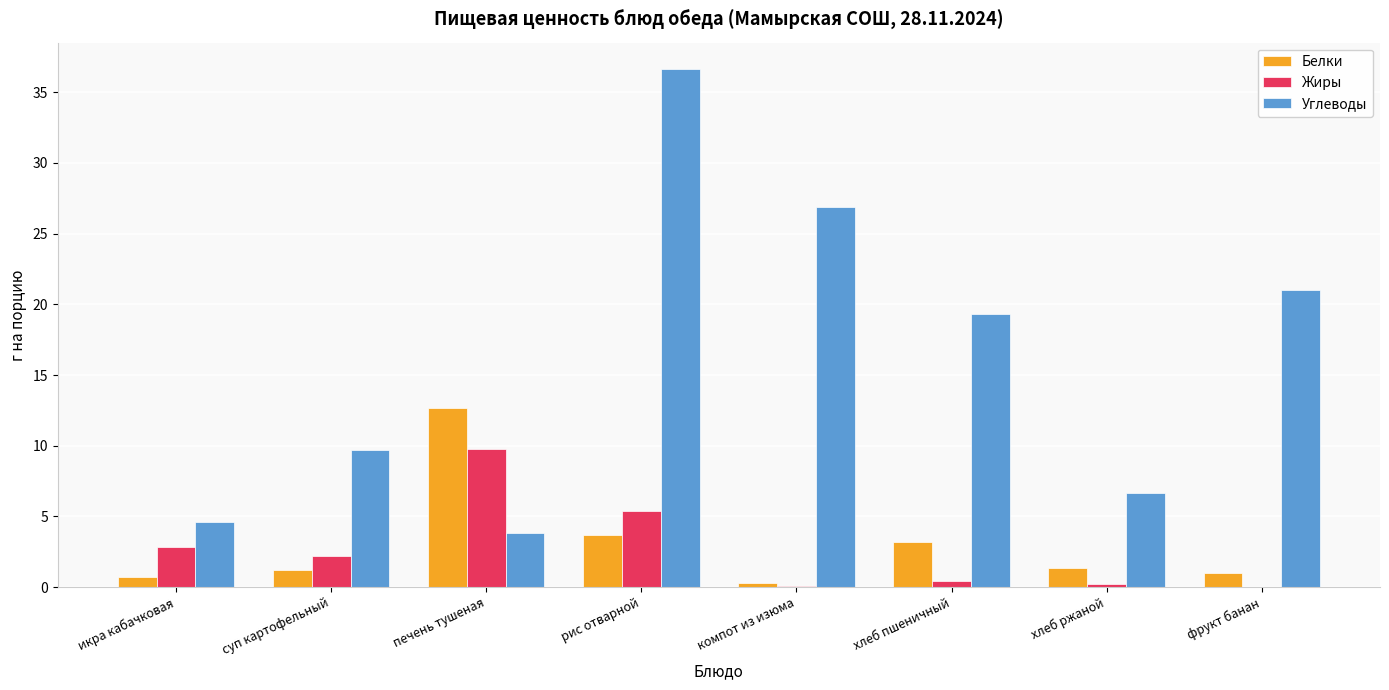

What is the highest value of the Белки series?

12.7